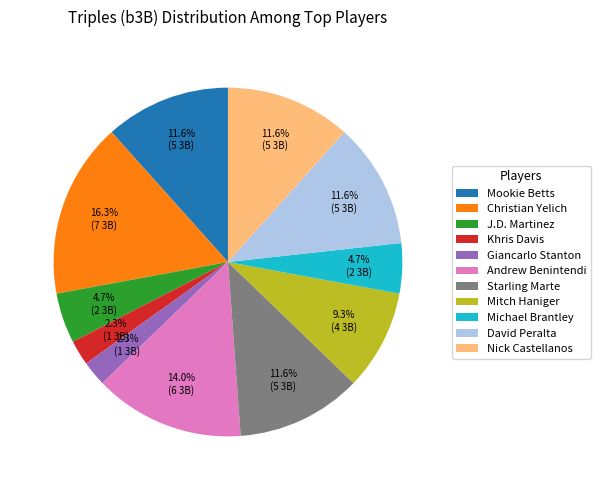

True or false: Mitch Haniger accounts for 9% of the total.

True